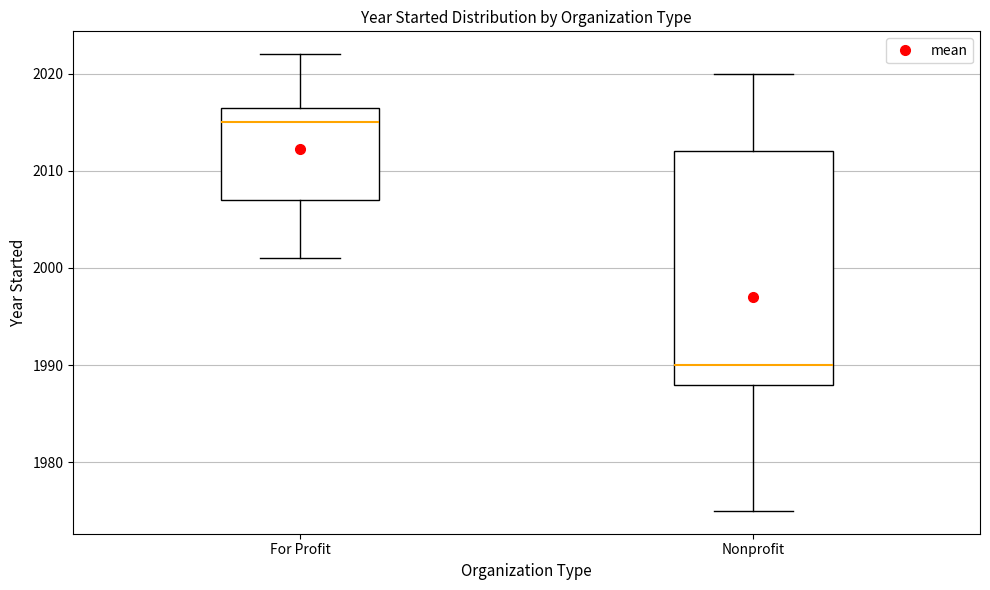

Reading left to right, transcribe this box plot: for each box, give where its median line is, the range the box spans, and where its two whiskers end, as read against the y-axis. The values are not printed on the chart, so give them approximately, as read against the axis.

For Profit: median 2015, box 2007 to 2017, whiskers 2001 to 2022
Nonprofit: median 1990, box 1988 to 2012, whiskers 1975 to 2020